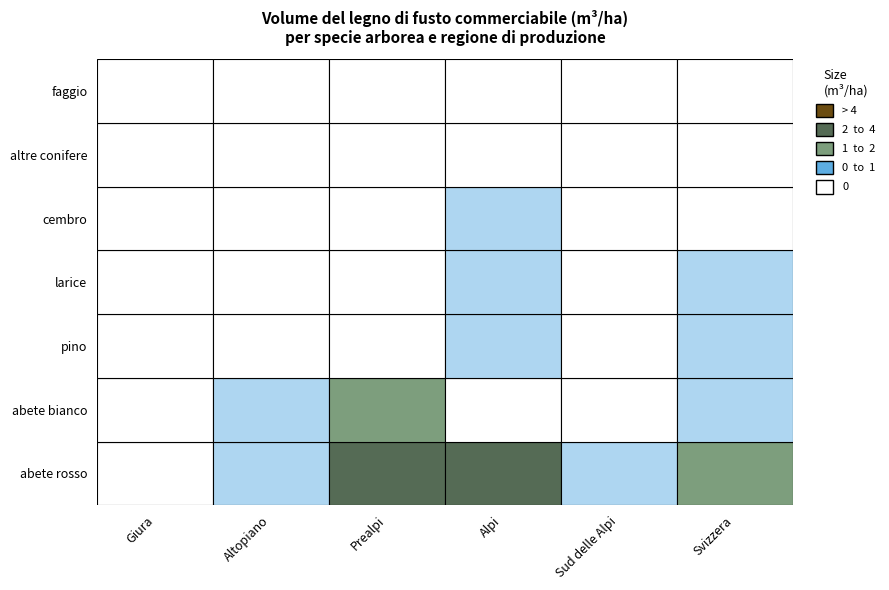

Which series changed the most between legno di conifere - abete rosso and legno di conifere - cembro?

abete rosso